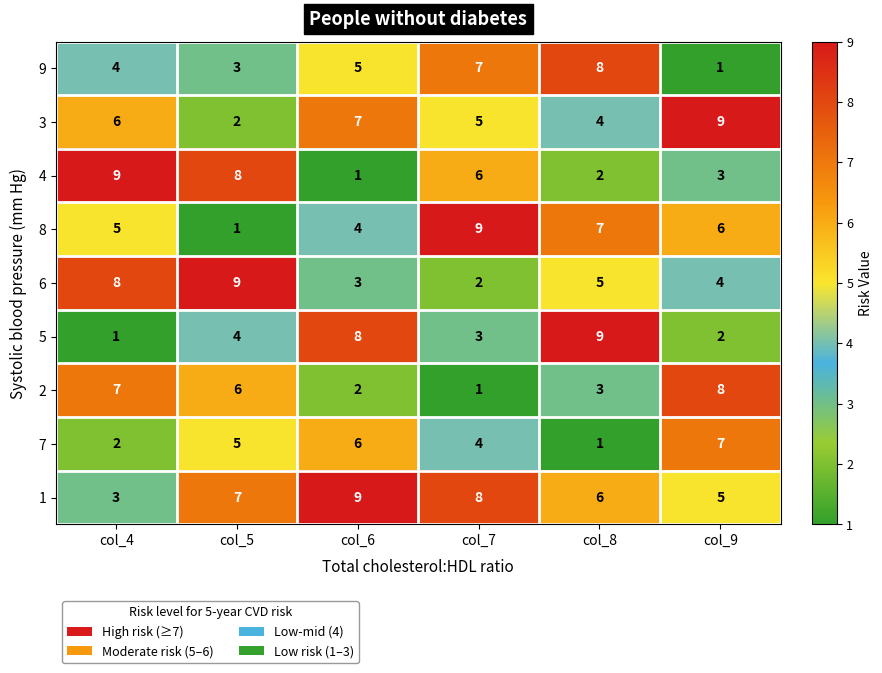

Is the value of 4 at col_4 greater than the value of 2 at col_9?

Yes